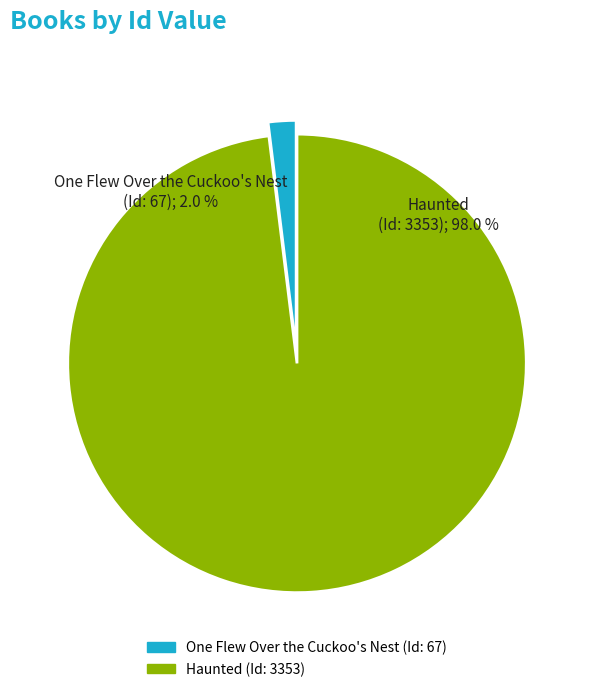

How much of the chart is everything except Haunted (Id: 3353)?

2.0%